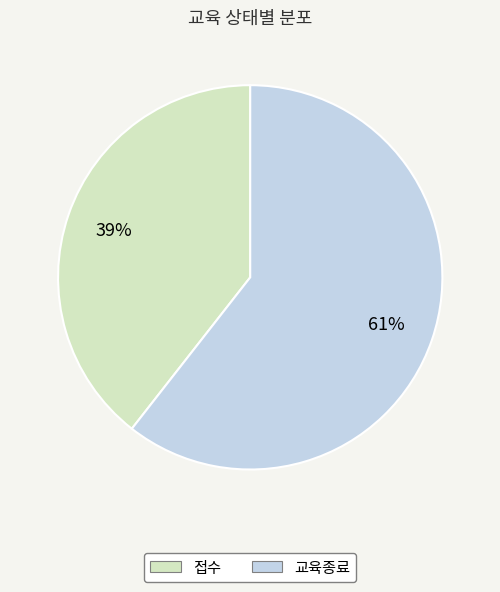

Is 교육종료 the majority of the pie?

Yes